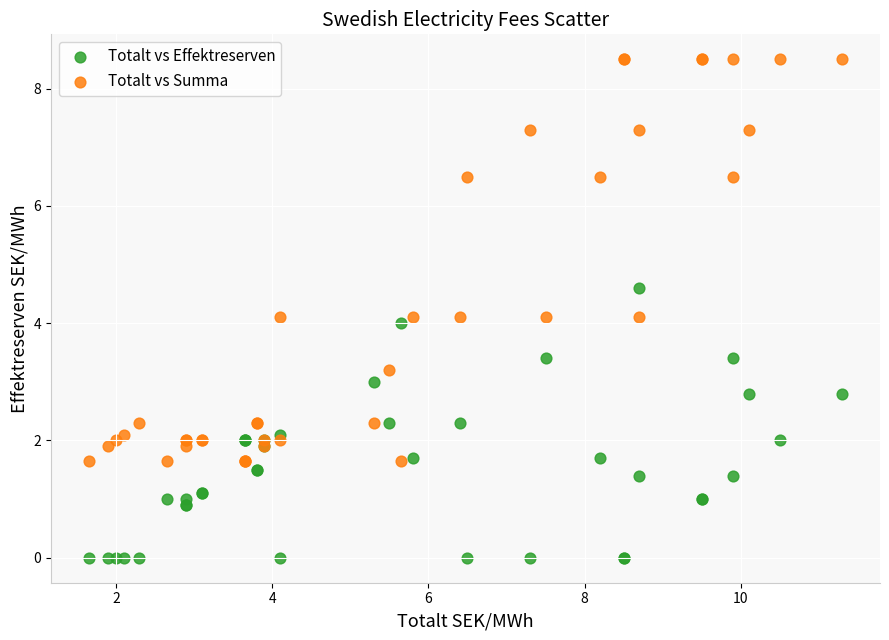

What are all the series names shown in the legend?

Totalt vs Effektreserven, Totalt vs Summa